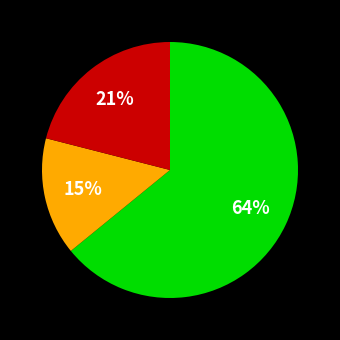

How many segments does this pie chart have?

3